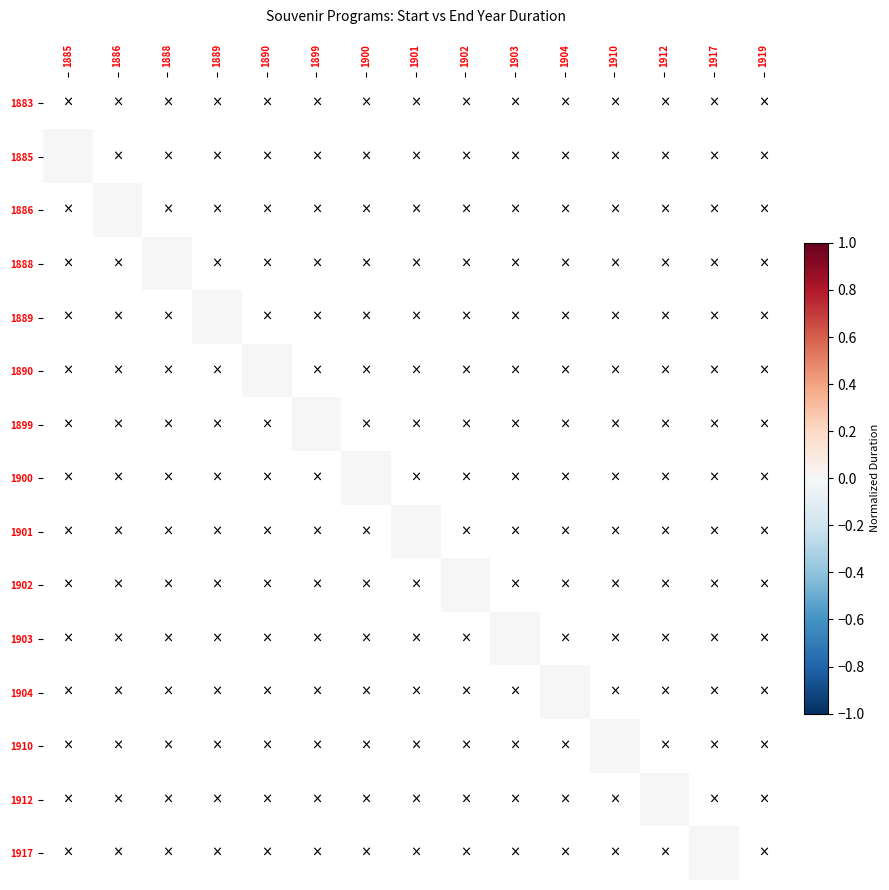

Which has a higher value, 1917 or 1888?

1888